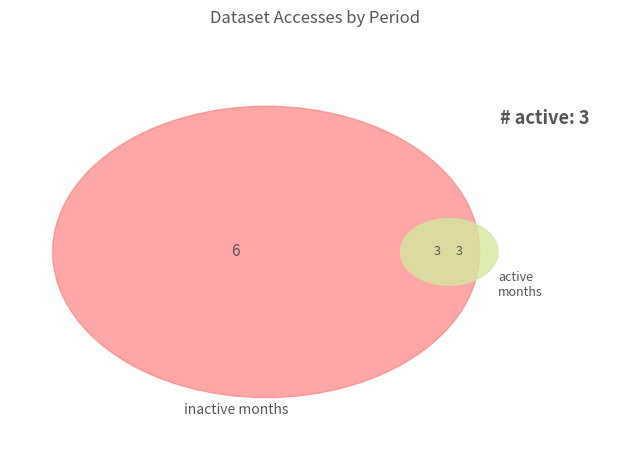

To the nearest percent, what is the difference between the largest and smallest slice percentages?

33%